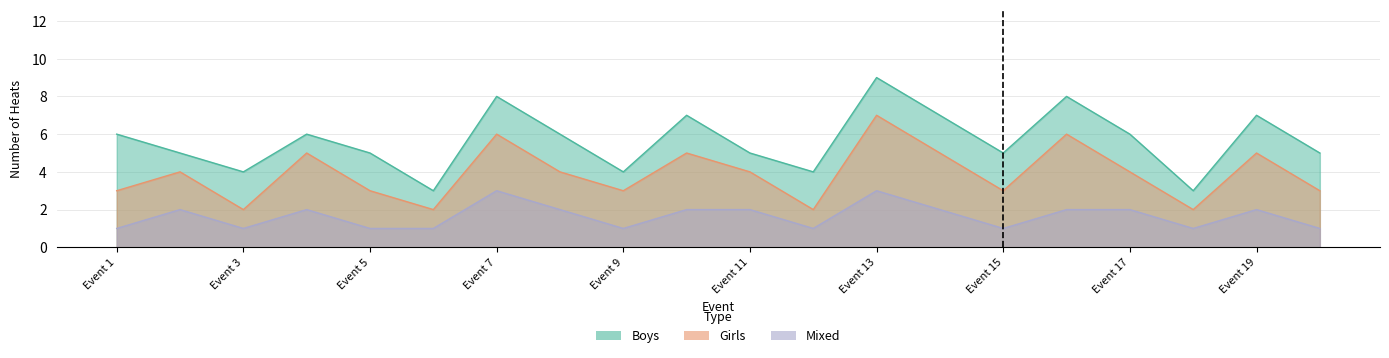

Where is the first local minimum for Boys?

Event 3